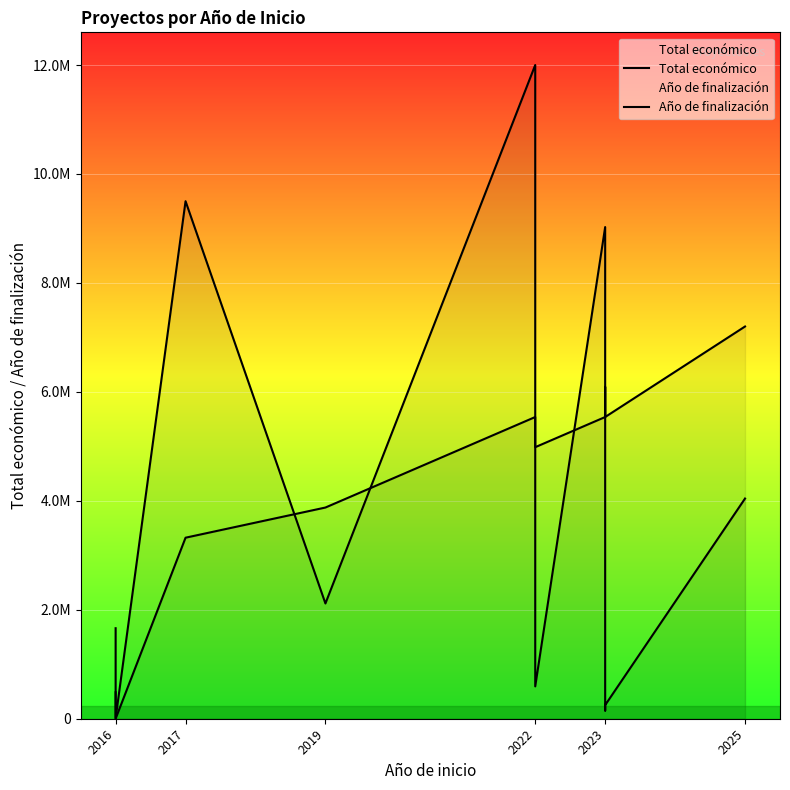

How many values in the Año de finalización series exceed 5538304?

6